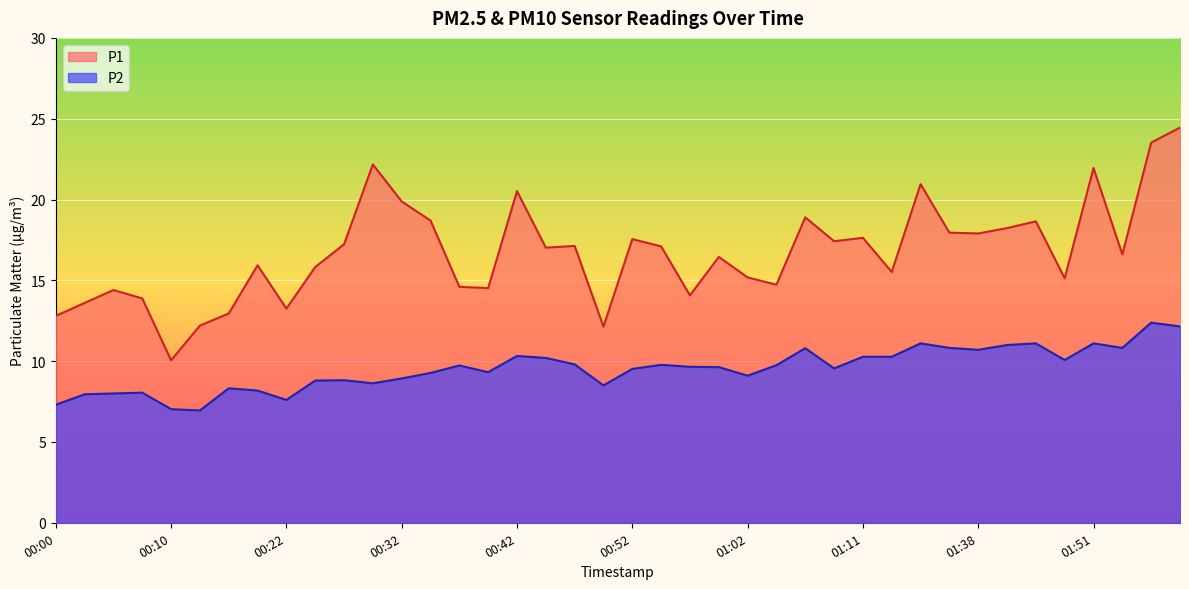

In P2, how many points are higher than both neighbors (excluding endpoints)?

11